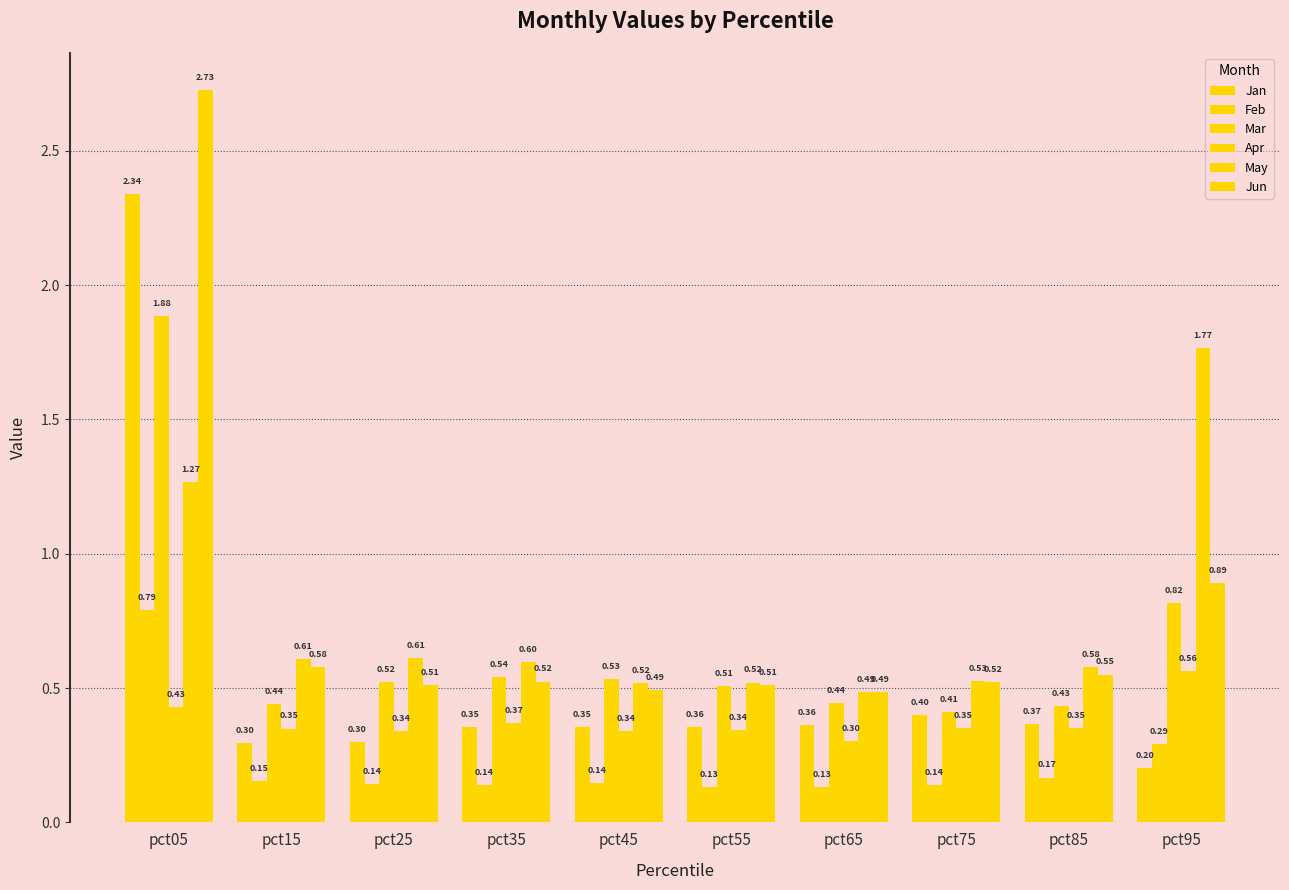

How many bars are there in each group?

6